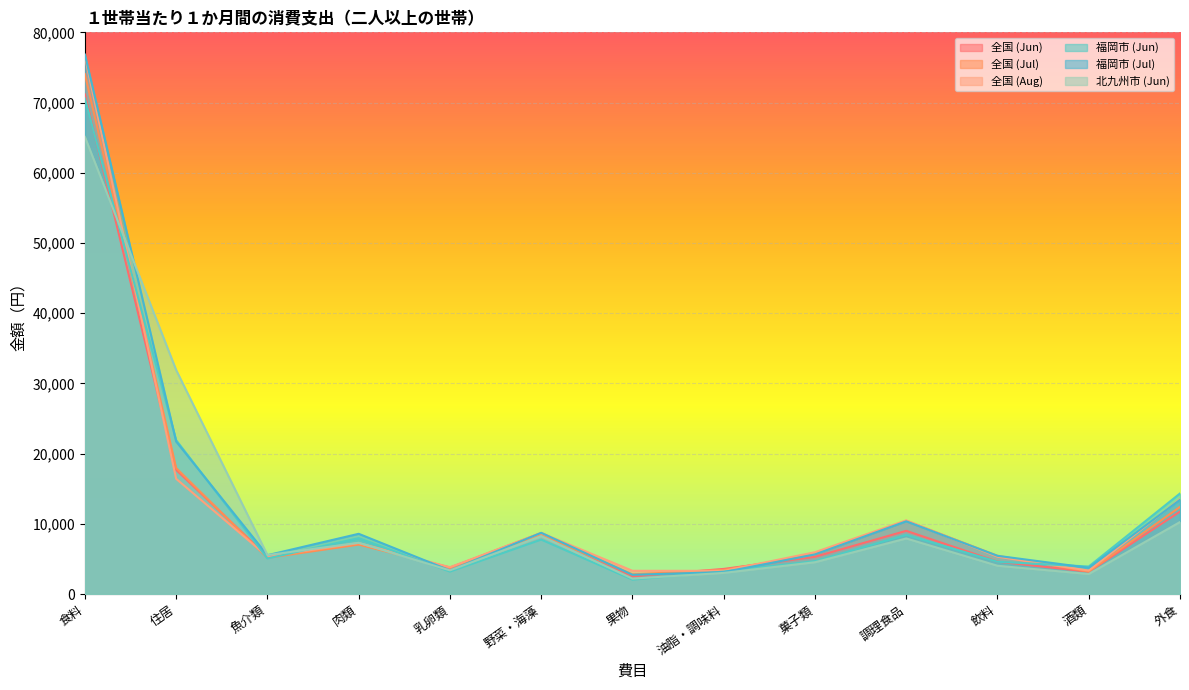

At which label is 全国 (Jul) closest to 38429?

住居